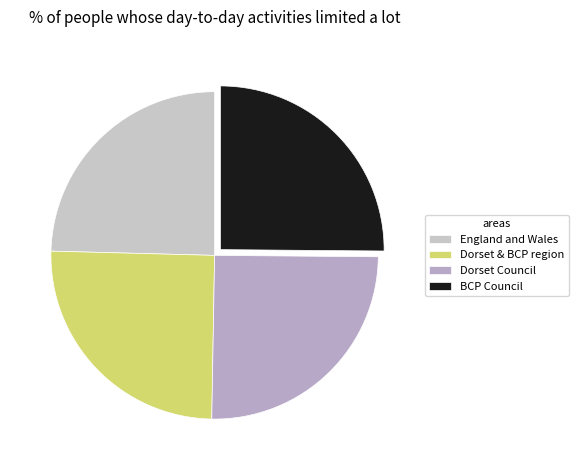

How many slices are in this pie chart?

4